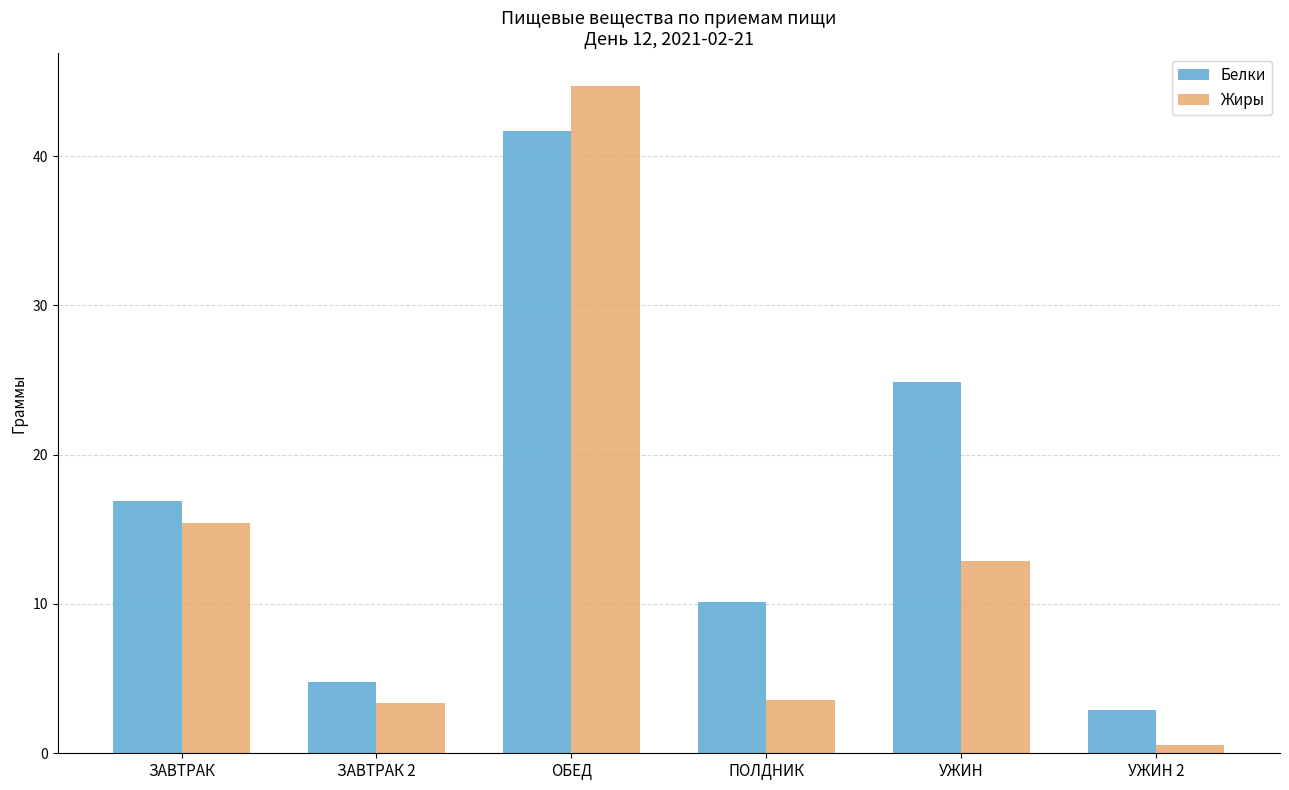

What value does the Белки series have at УЖИН?

24.9